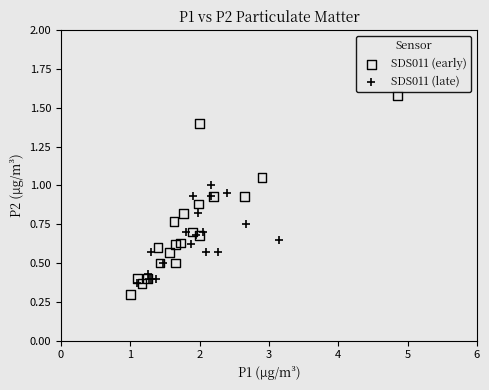

Which series contains the highest Y value?

SDS011 (early)